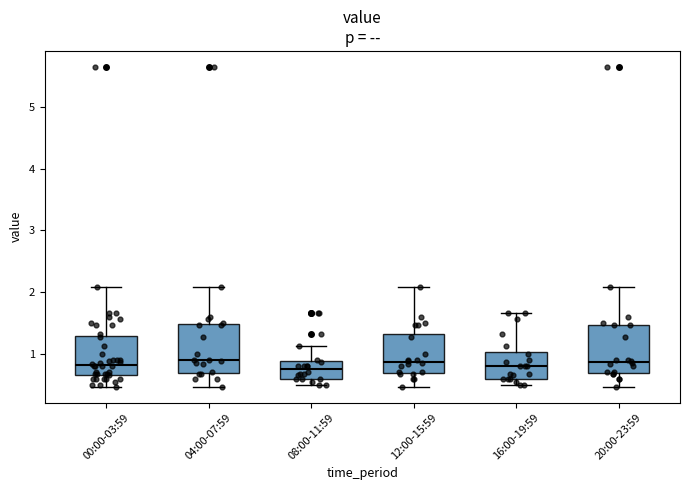

Reading left to right, read every box against the y-axis: the position of its median line, the range the box covers, and the ends of its whiskers. The values are not printed on the chart, so give them approximately, as read against the axis.

00:00-03:59: median 0.8, box 0.7 to 1.3, whiskers 0.5 to 2.1
04:00-07:59: median 0.9, box 0.7 to 1.5, whiskers 0.5 to 2.1
08:00-11:59: median 0.8, box 0.6 to 0.9, whiskers 0.5 to 1.1
12:00-15:59: median 0.9, box 0.7 to 1.3, whiskers 0.5 to 2.1
16:00-19:59: median 0.8, box 0.6 to 1.0, whiskers 0.5 to 1.7
20:00-23:59: median 0.9, box 0.7 to 1.5, whiskers 0.5 to 2.1